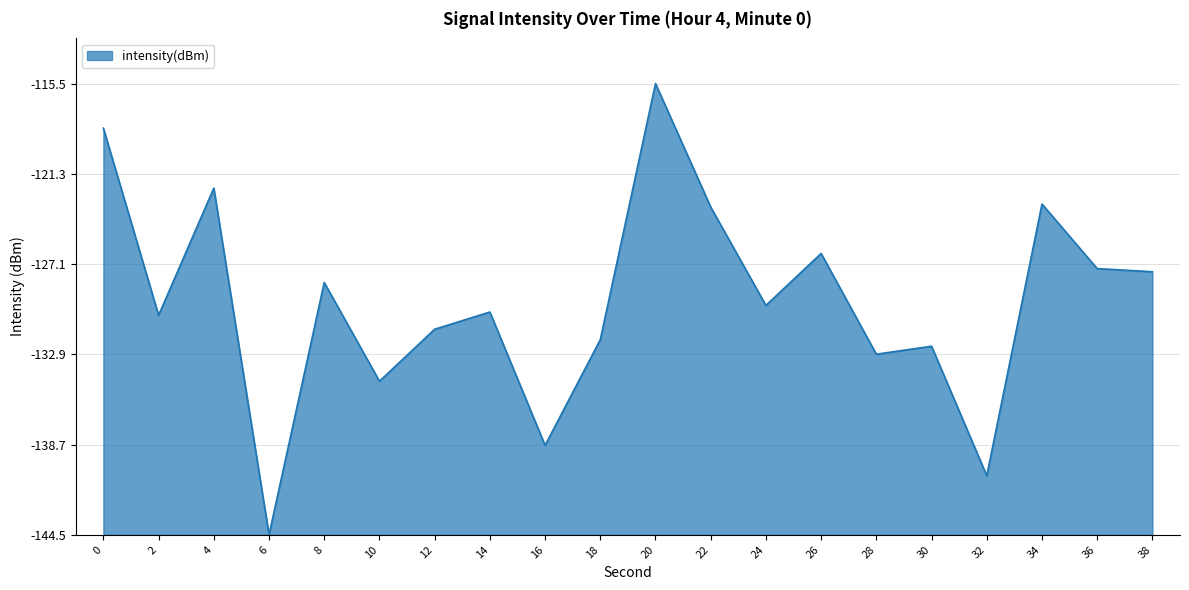

Does the chart have visible grid lines?

Yes